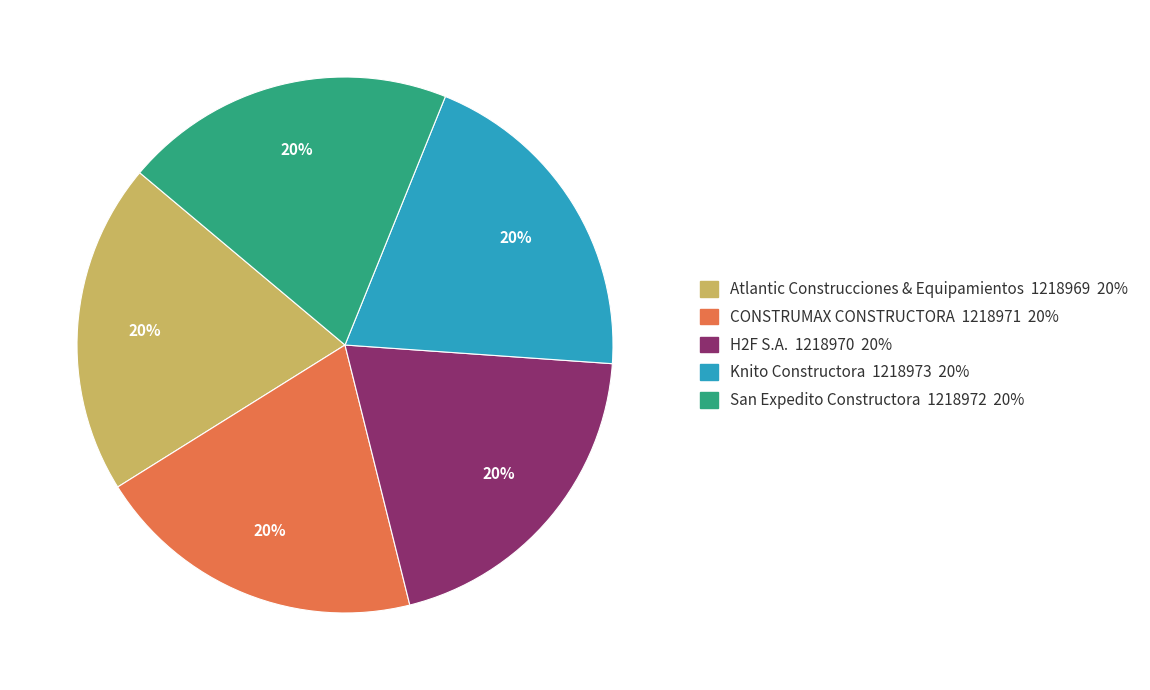

Is the sum of Atlantic Construcciones & Equipamientos and San Expedito Constructora greater than half?

No